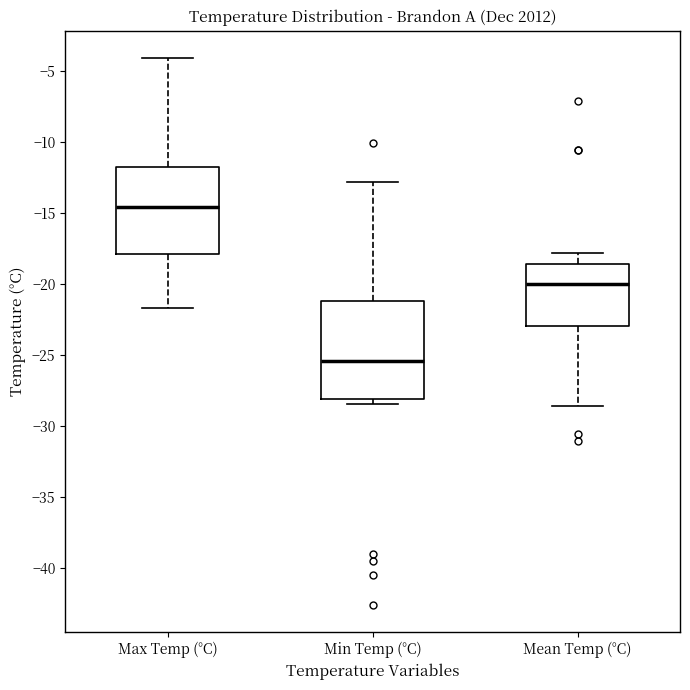

Which box has the lowest median line?

Min Temp (°C)